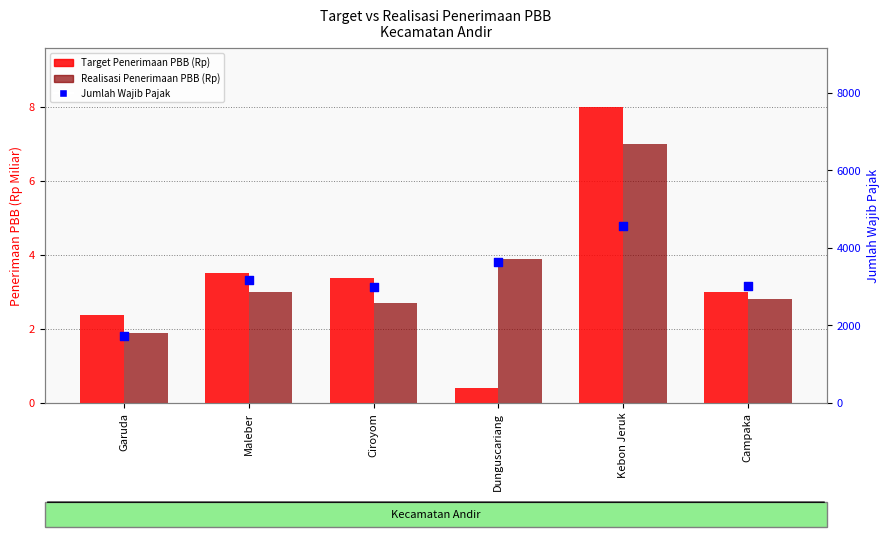

What are all the series names shown in the legend?

Target Penerimaan PBB (Rp), Realisasi Penerimaan PBB (Rp), Jumlah Wajib Pajak